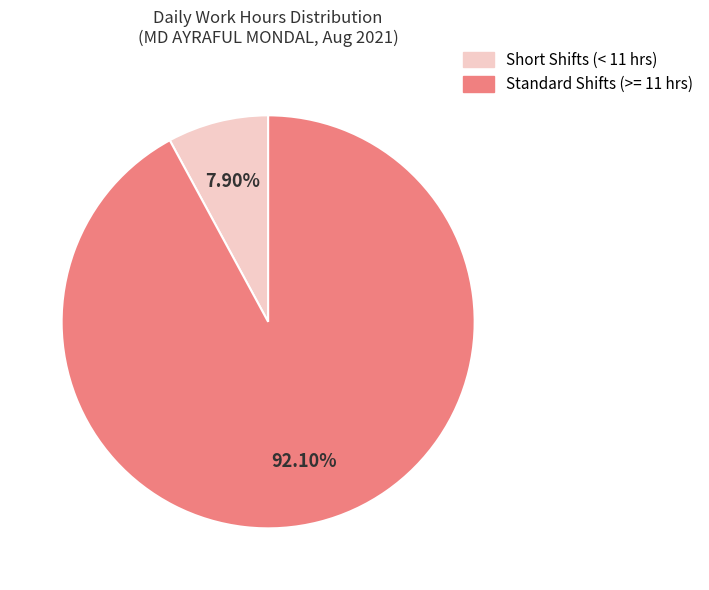

Is there any slice that represents more than half of the pie?

Yes